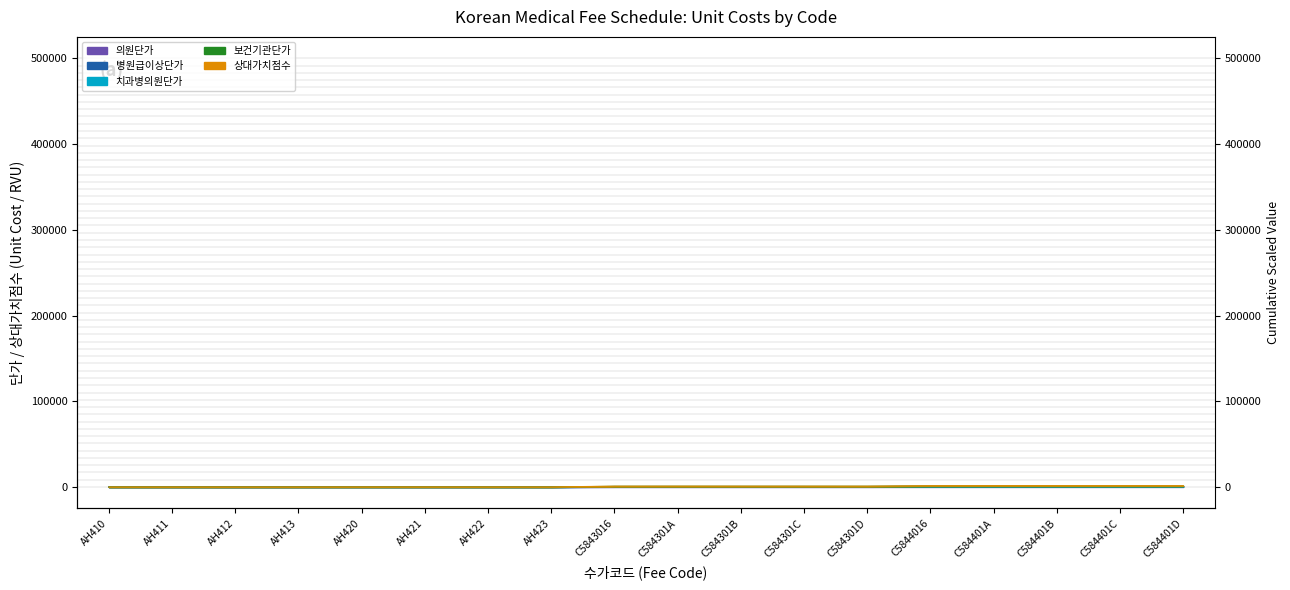

What is the sum of the 병원급이상단가 values at AH410 and C584401D?

618.9